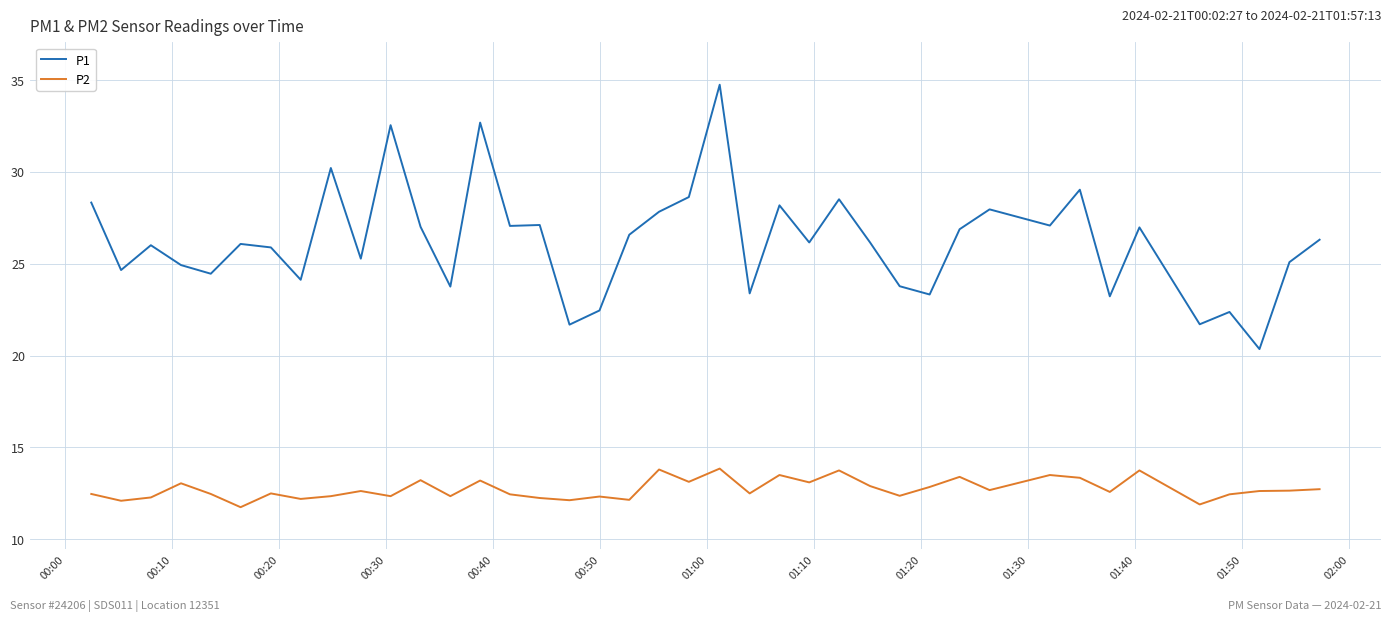

What is the minimum value for P1?

20.4